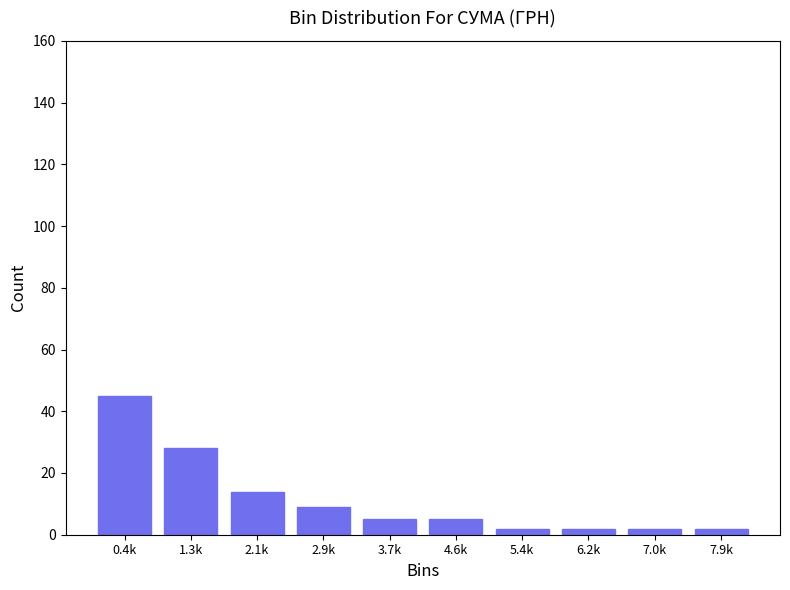

Reading left to right, transcribe all the data shown in this chart.

45	28	14	9	5	5	2	2	2	2